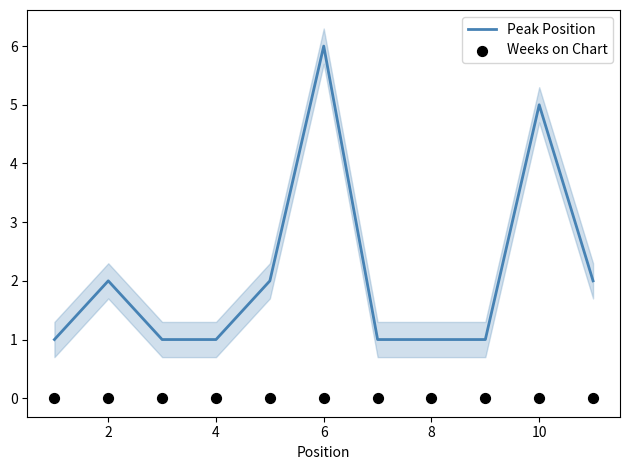

At how many categories does at least one series exceed 3?

2